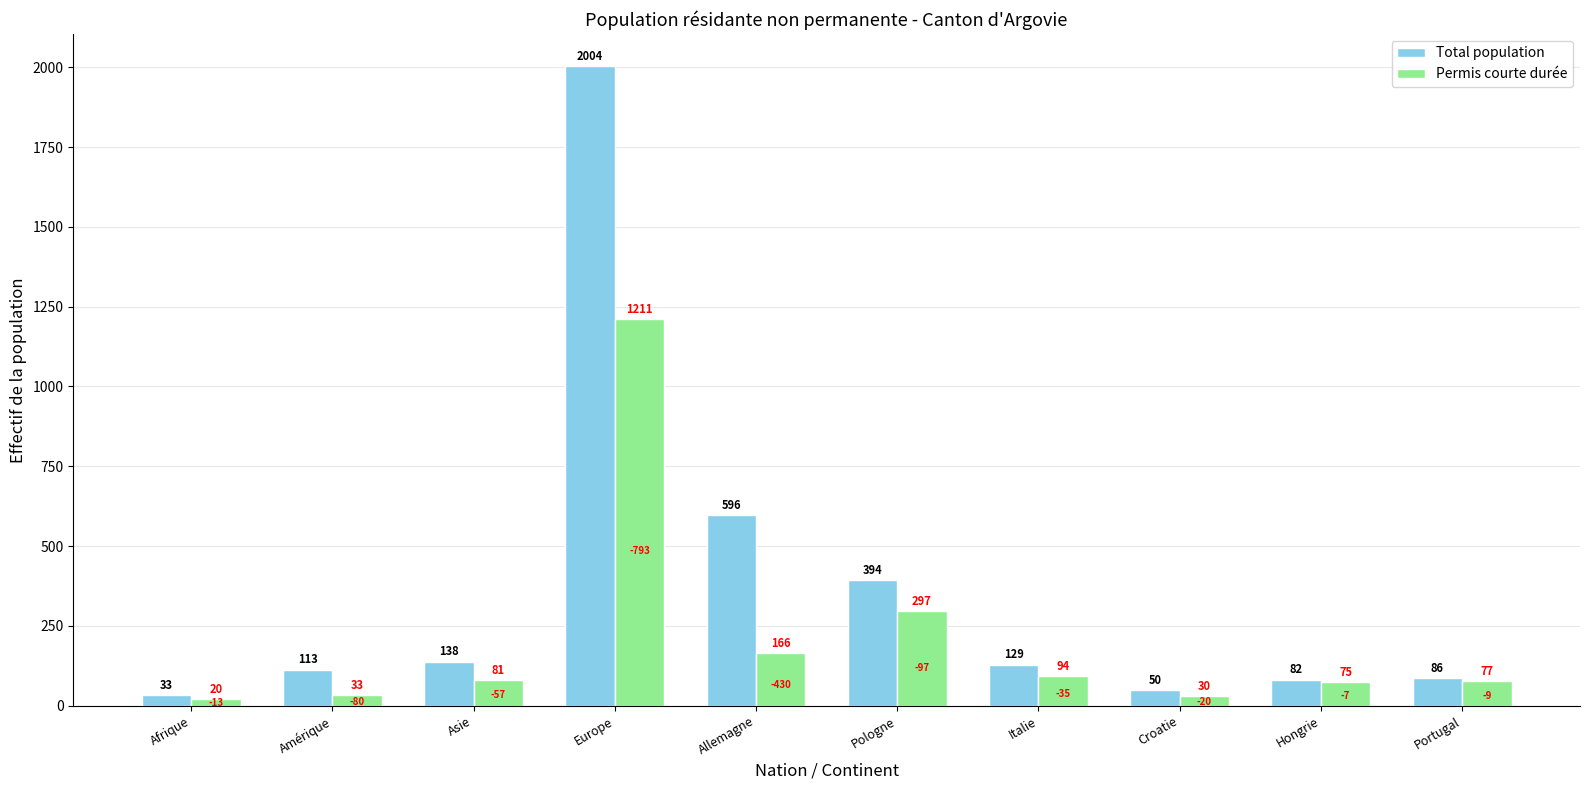

Which category has the highest value across all series?

Europe